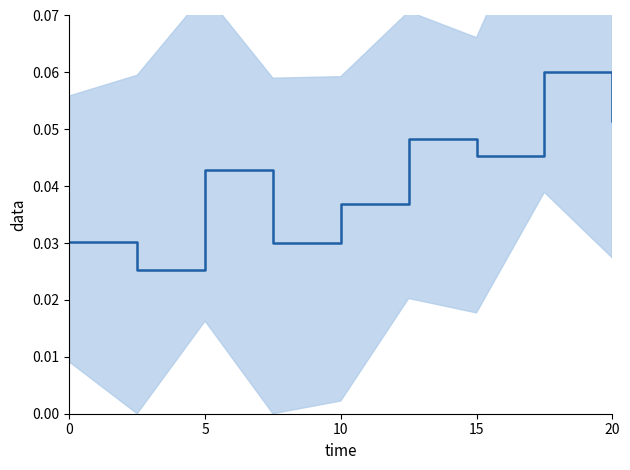

Count the number of data series in this chart.

1